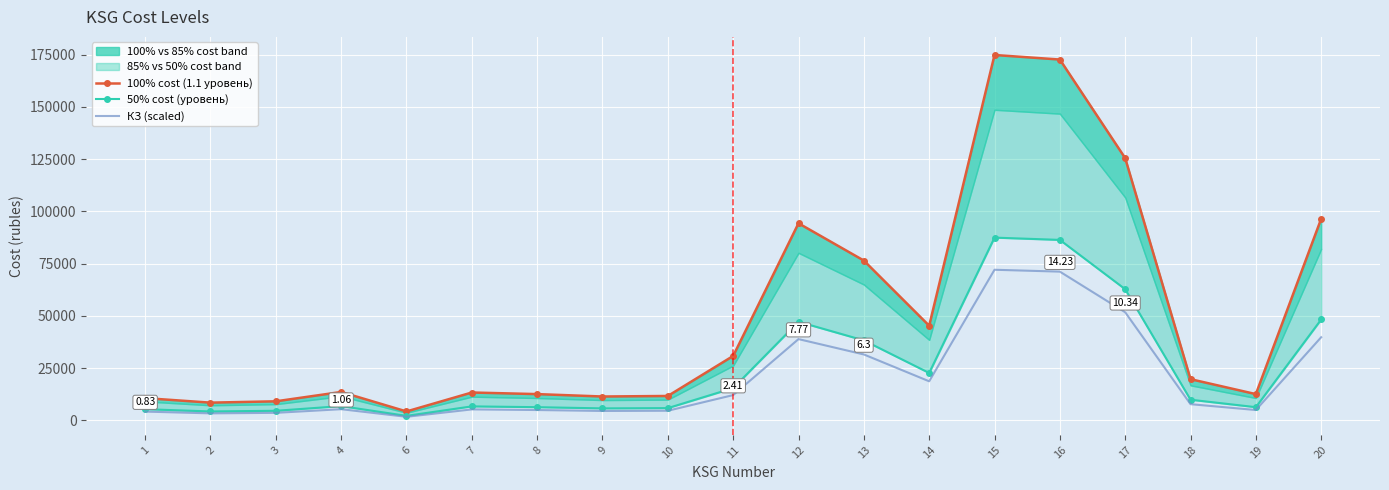

The 50% cost (уровень) series shows 29529.5 at 17. True or false?

False